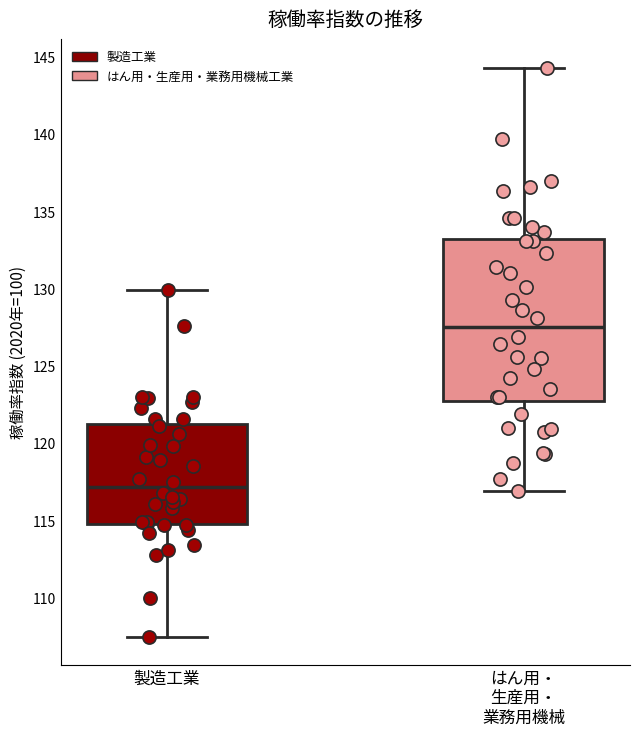

Reading left to right, transcribe this box plot: for each box, give where its median line is, the range the box spans, and where its two whiskers end, as read against the y-axis. The values are not printed on the chart, so give them approximately, as read against the axis.

製造工業: median 117.0, box 115.0 to 121.0, whiskers 107.5 to 130.0
はん用・ 生産用・ 業務用機械: median 127.5, box 122.5 to 133.5, whiskers 117.0 to 144.5